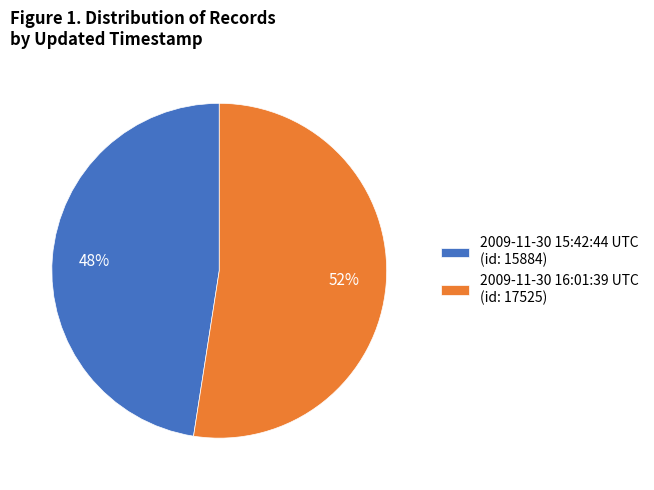

Is the sum of 2009-11-30 16:01:39 UTC (id: 17525) and 2009-11-30 15:42:44 UTC (id: 15884) greater than half?

Yes